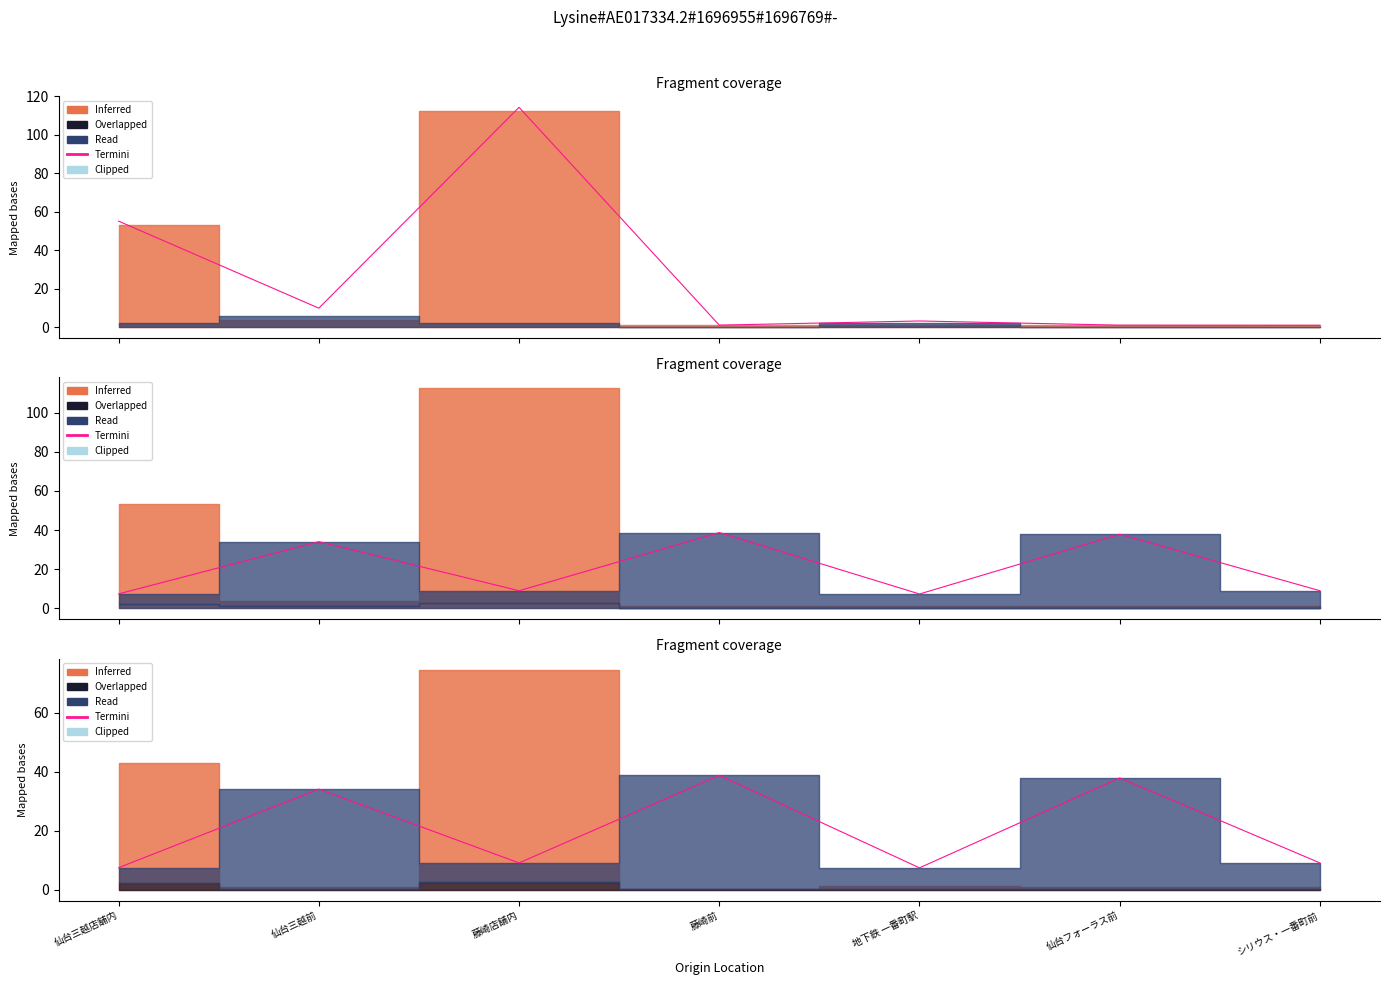

What is the change in value from 仙台三越前 to 地下鉄 一番町駅?

-26.7